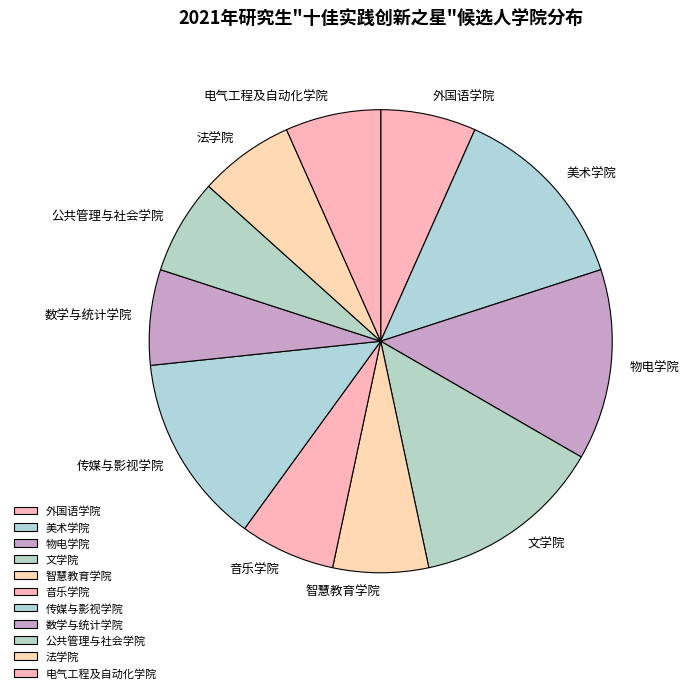

Does 公共管理与社会学院 represent more than half of the total?

No